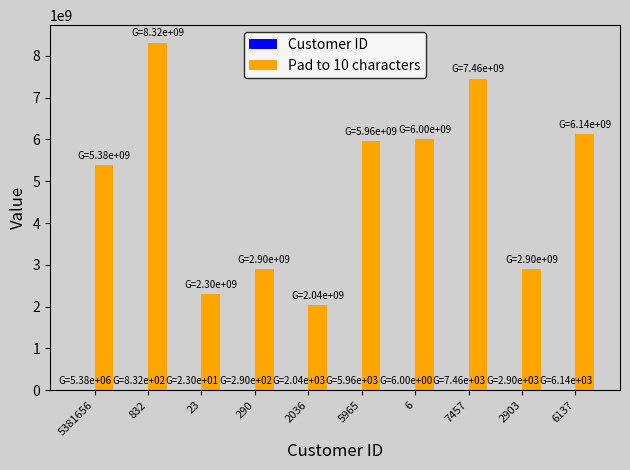

Which series has the largest total across all categories?

Pad to 10 characters